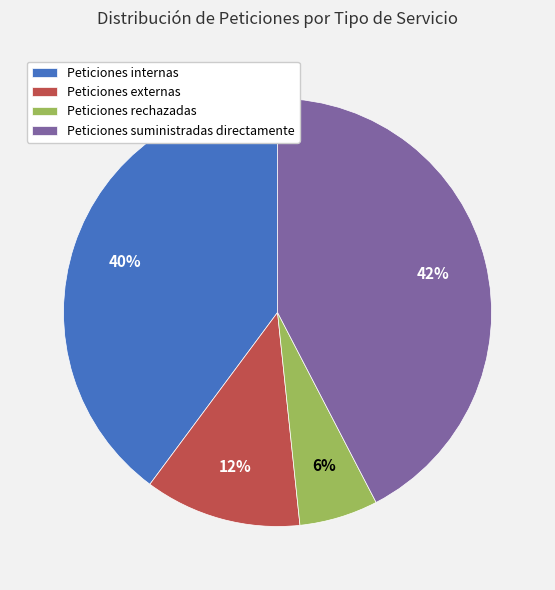

Which slice is the smallest?

Peticiones rechazadas